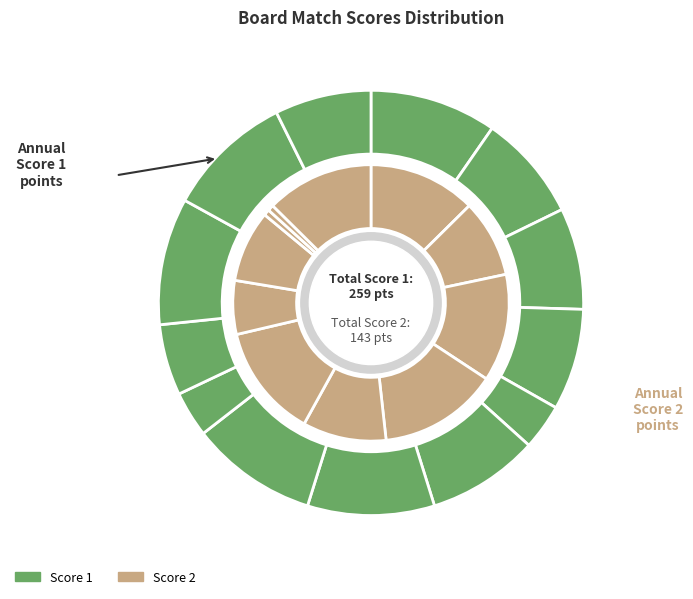

Between Board 6 and Board 11, which is larger?

Board 11